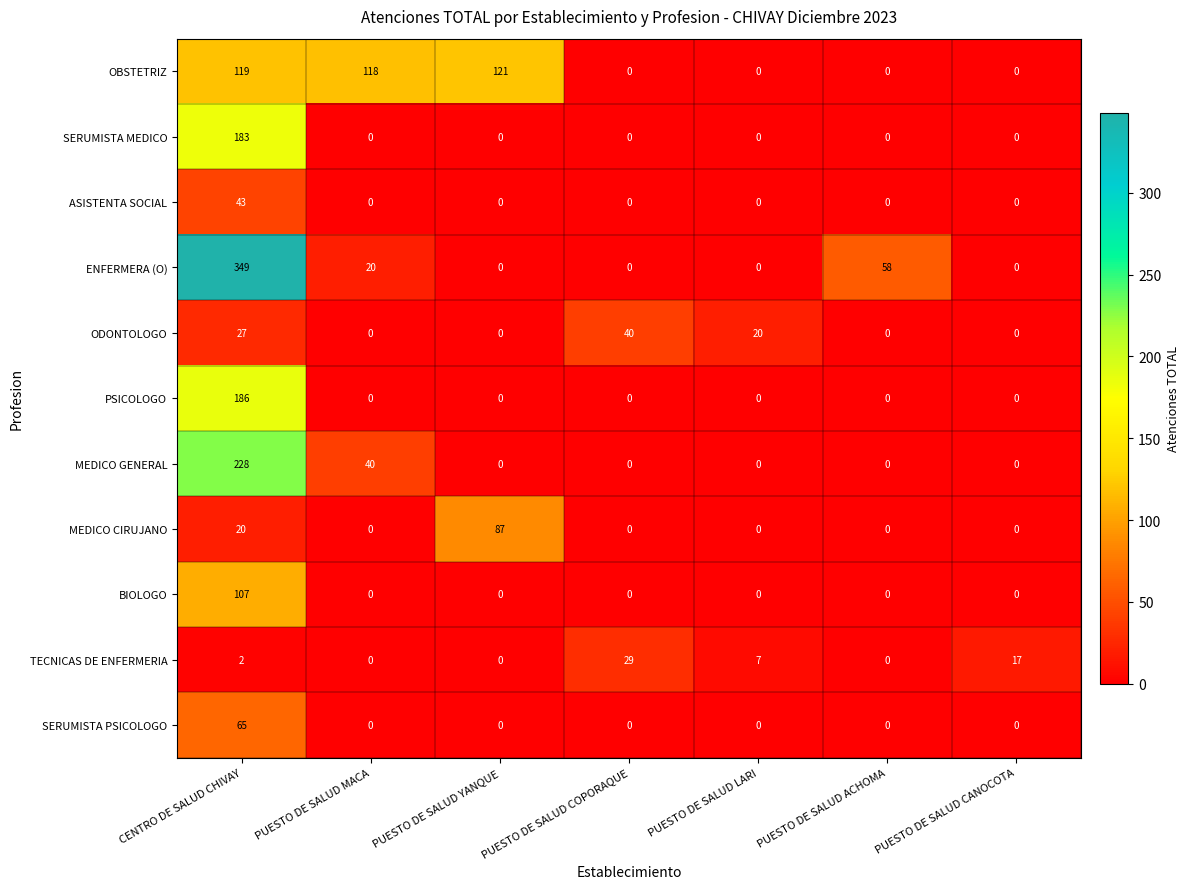

True or false: SERUMISTA MEDICO has a value of 59 at PUESTO DE SALUD ACHOMA.

False